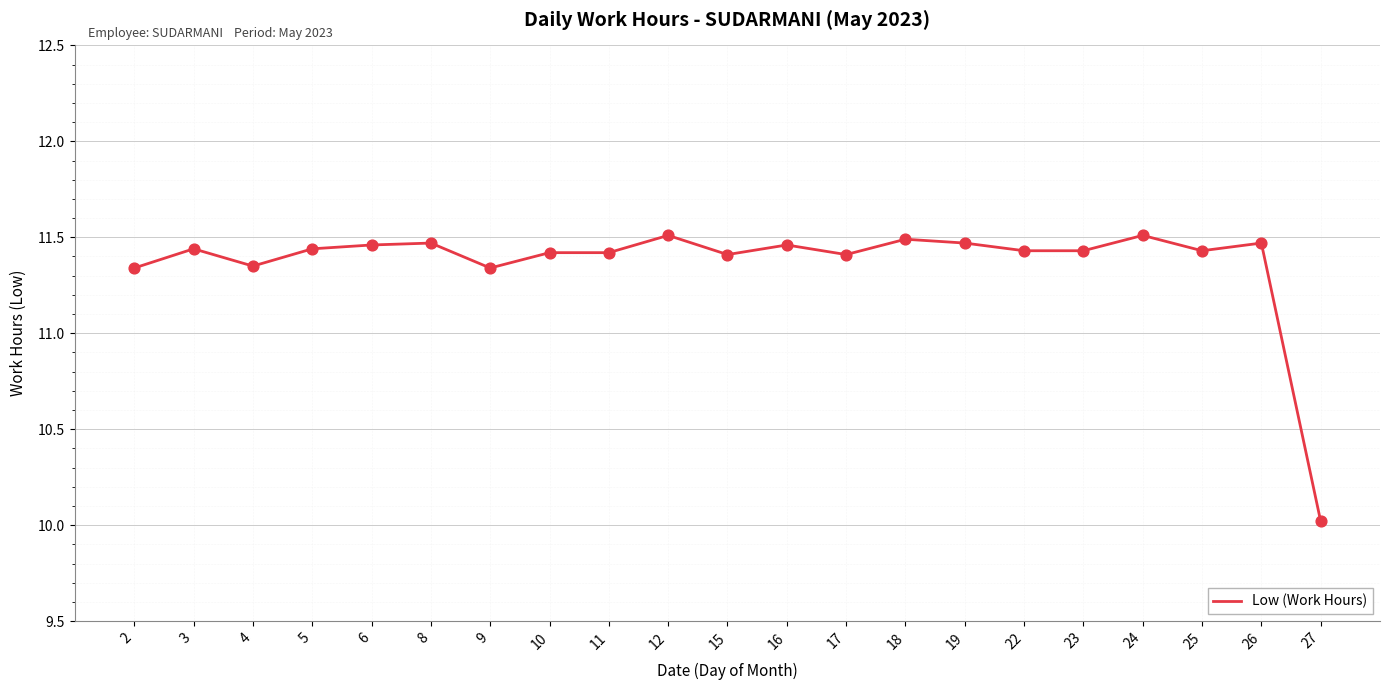

What is the change in value from 9 to 12?

+0.2